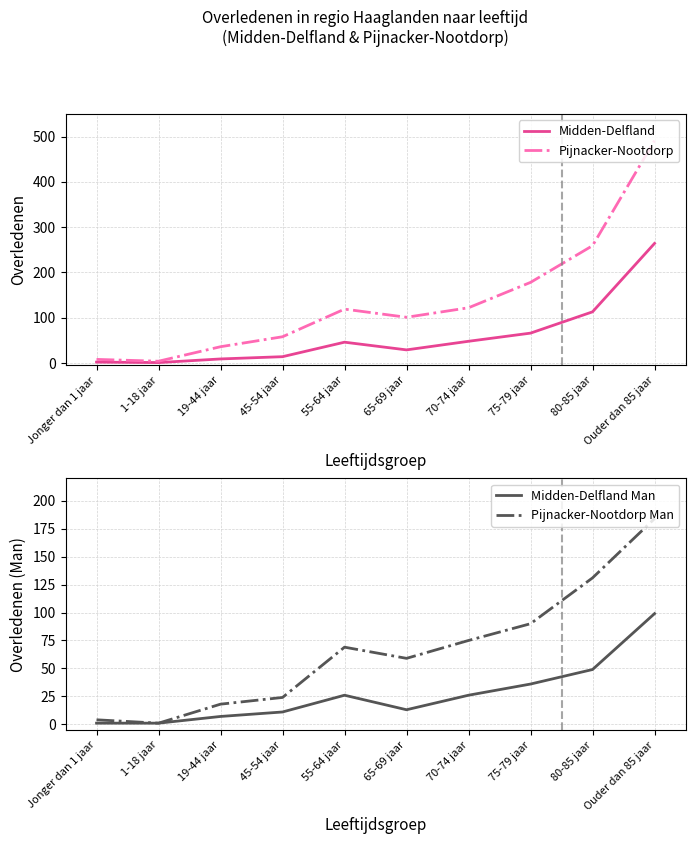

List the series in order of their peak value, highest first.

Pijnacker-Nootdorp, Midden-Delfland, Pijnacker-Nootdorp Man, Midden-Delfland Man